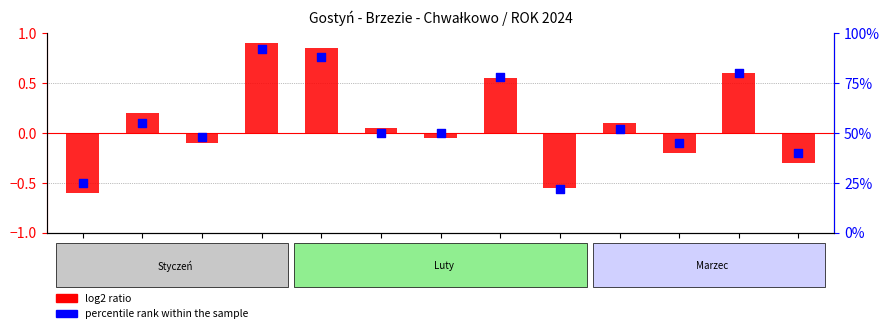

At which category is the sum across all series the highest?

4